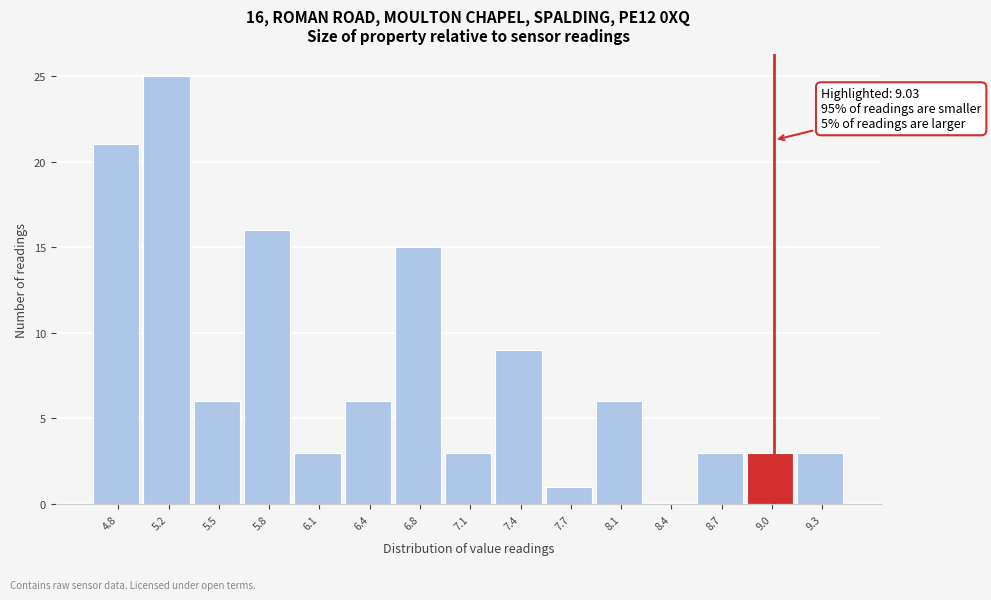

Which range on the x-axis has the tallest bar?

5.00 to 5.30